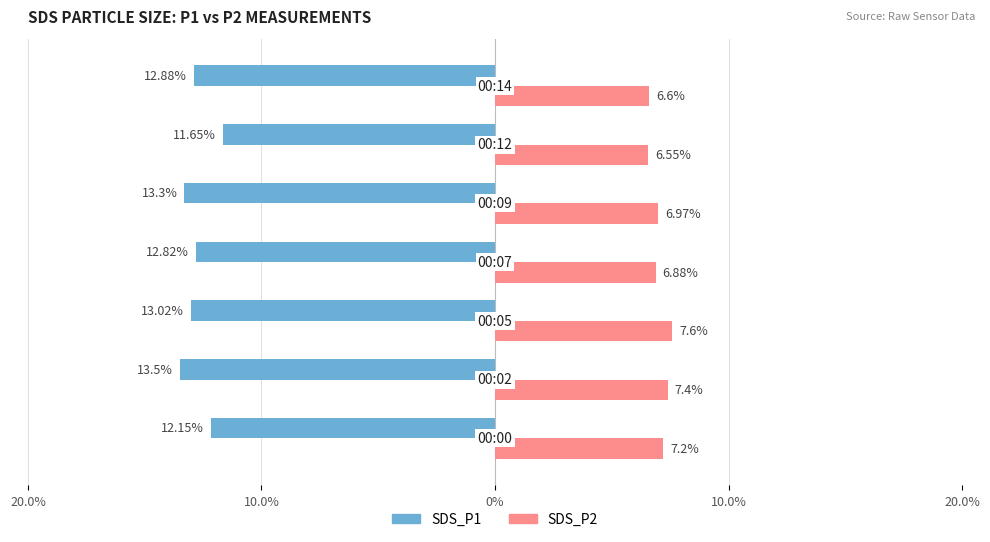

What is the sum of all SDS_P1 values?

-89.3